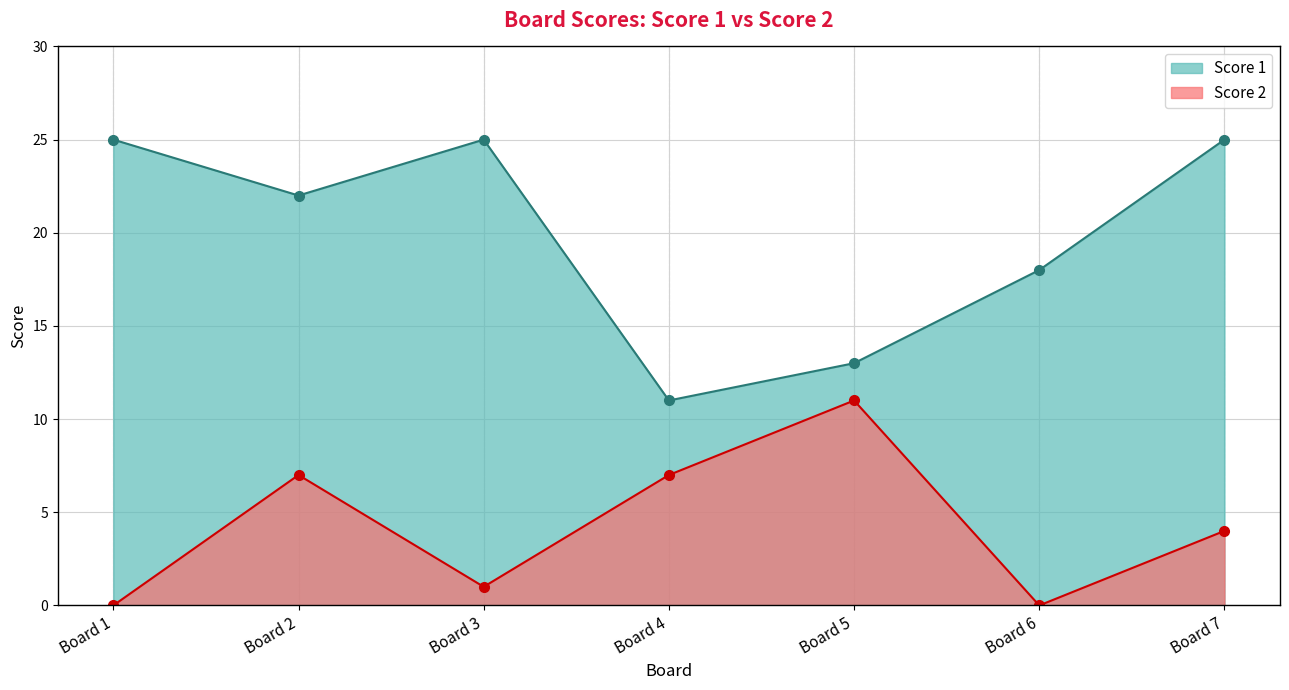

Count the number of data series in this chart.

2